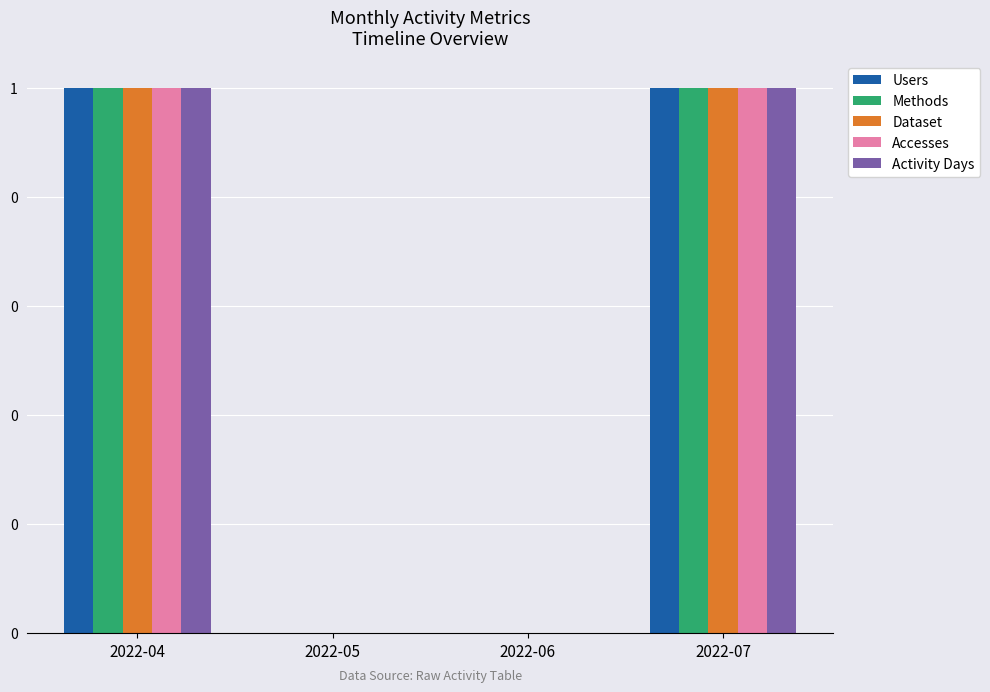

Are the bars horizontal?

No